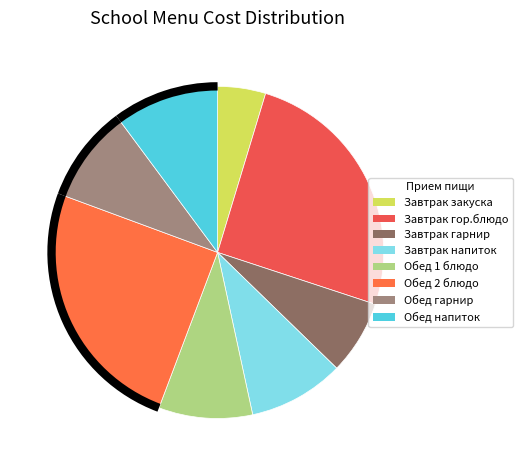

Is the sum of Обед гарнир and Обед 1 блюдо greater than half?

No